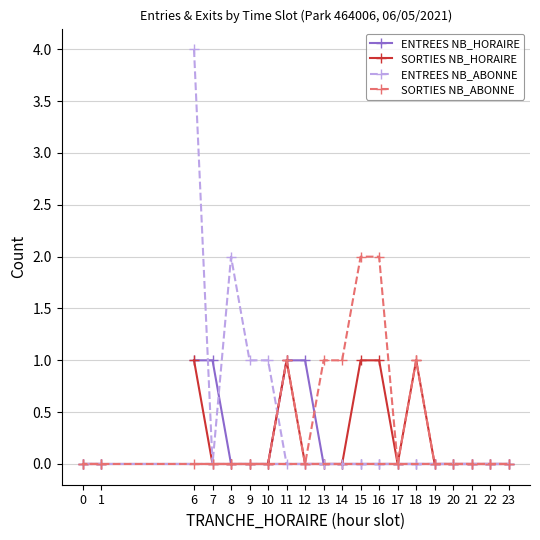

What is the sum of all ENTREES NB_HORAIRE values?

4